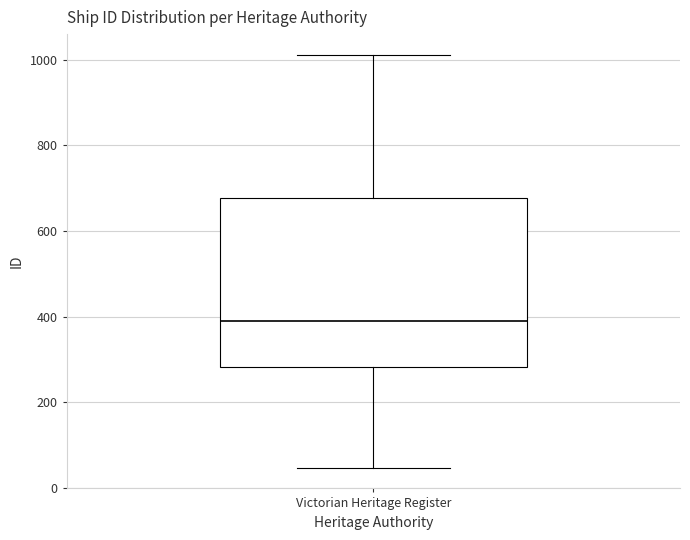

Read this box plot against the y-axis: the position of the median line, the range covered by the box, and the ends of both whiskers. The values are not printed on the chart, so give them approximately, as read against the axis.

median 380, box 280 to 680, whiskers 40 to 1020